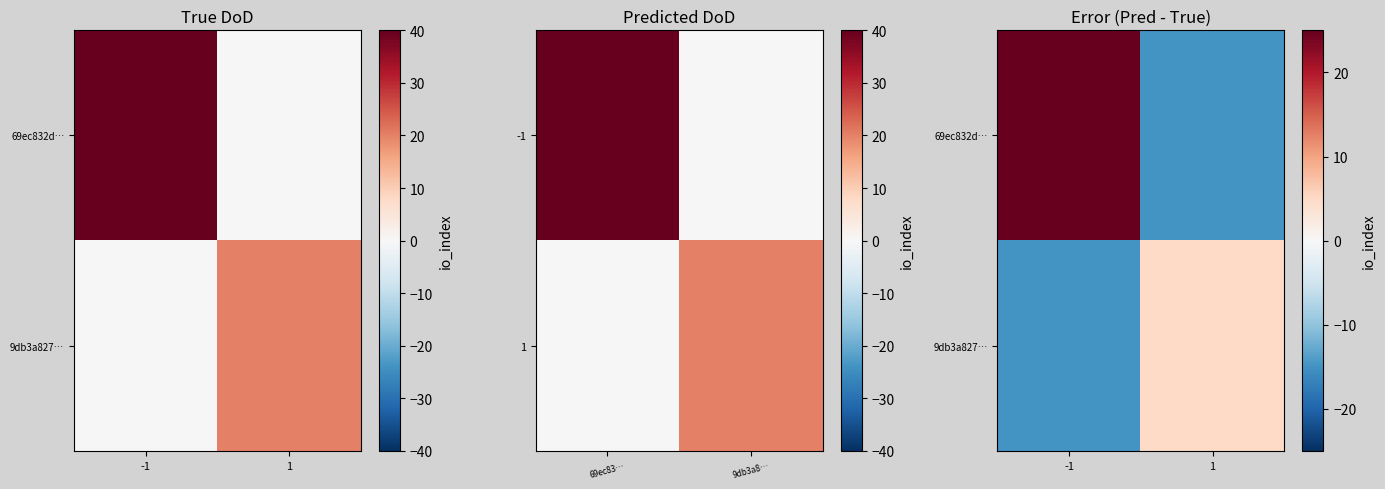

What is the average value of the 9db3a827… series?

-5